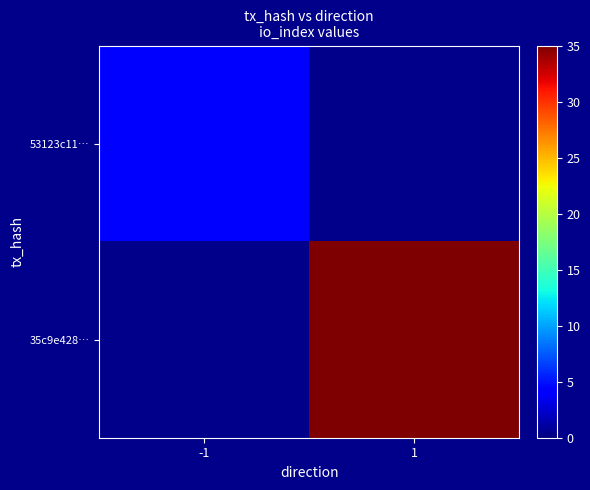

The 35c9e428… series shows 35.0 at 1. True or false?

True